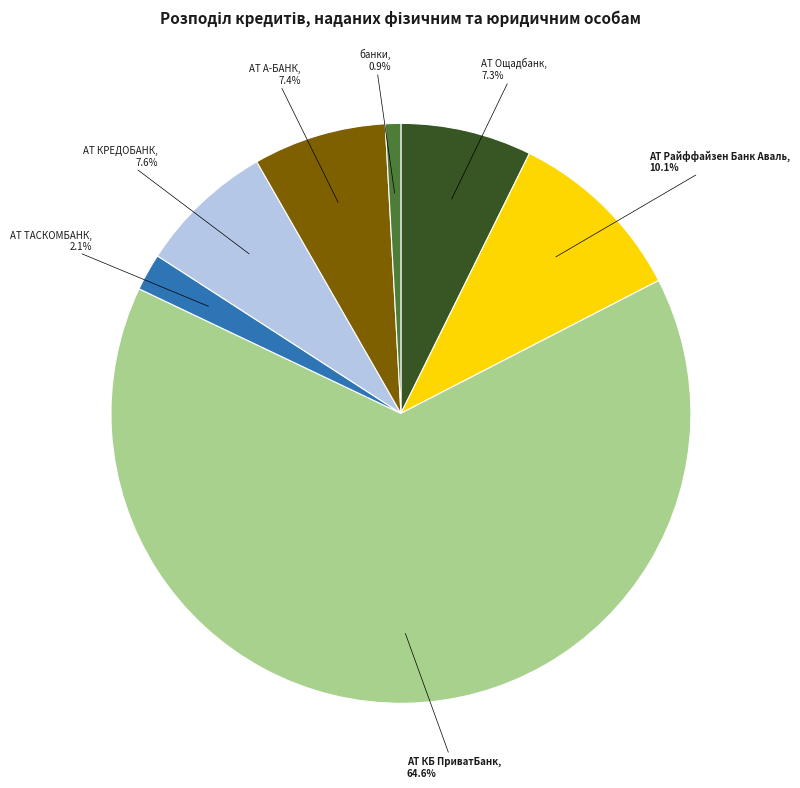

Does any single category account for the majority?

Yes